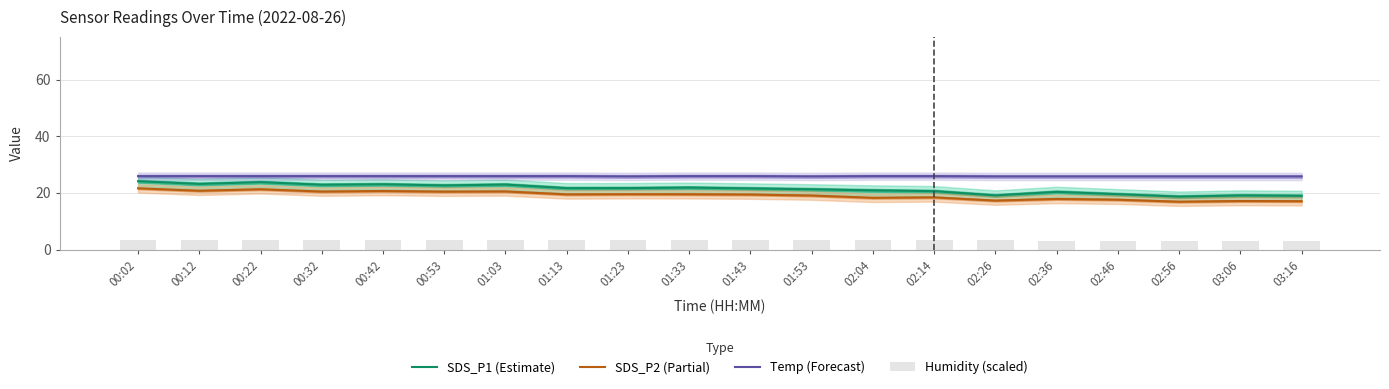

The SDS_P2 (Partial) series shows 24.8 at 02:56. True or false?

False